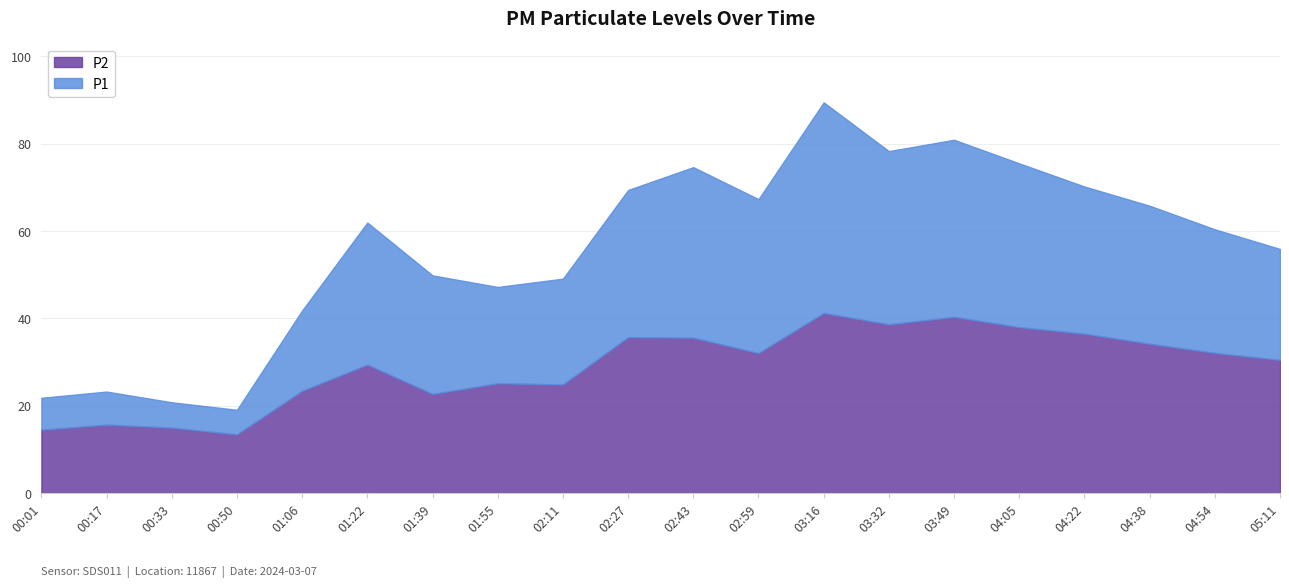

What is the difference between the maximum and minimum values in the P1 series?

70.4